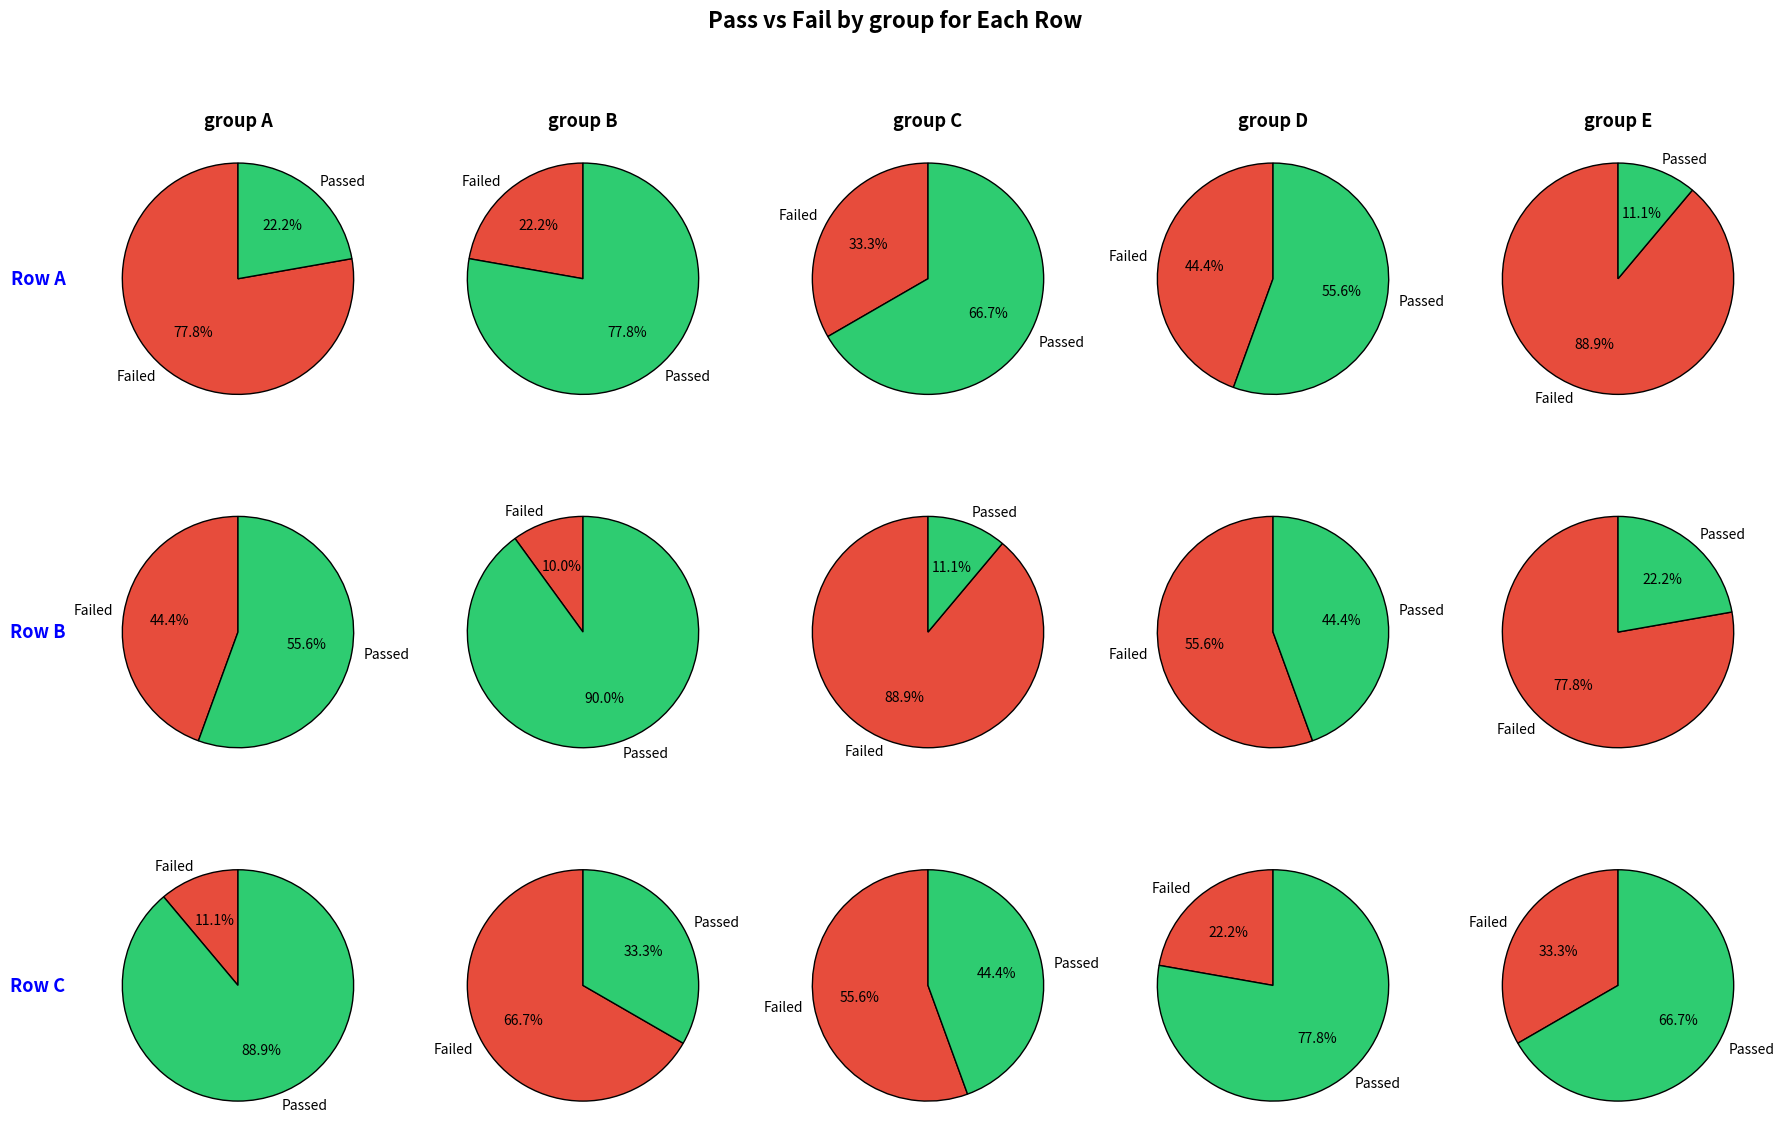

Is it true that 4 is 5% of the pie?

True